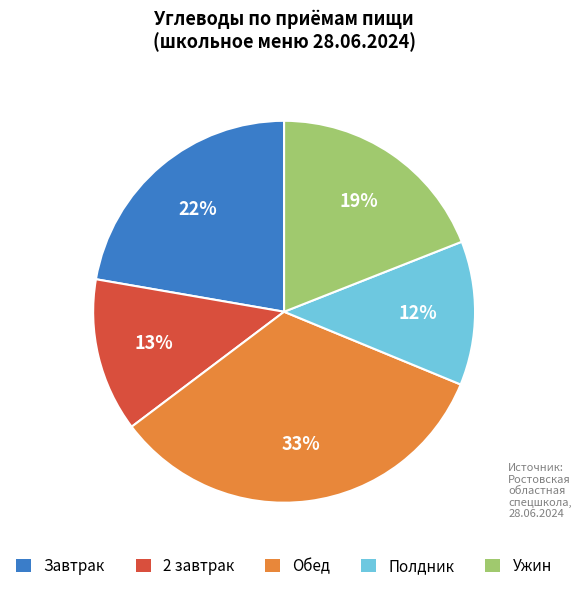

Rank the categories by value from highest to lowest.

Обед, Завтрак, Ужин, 2 завтрак, Полдник